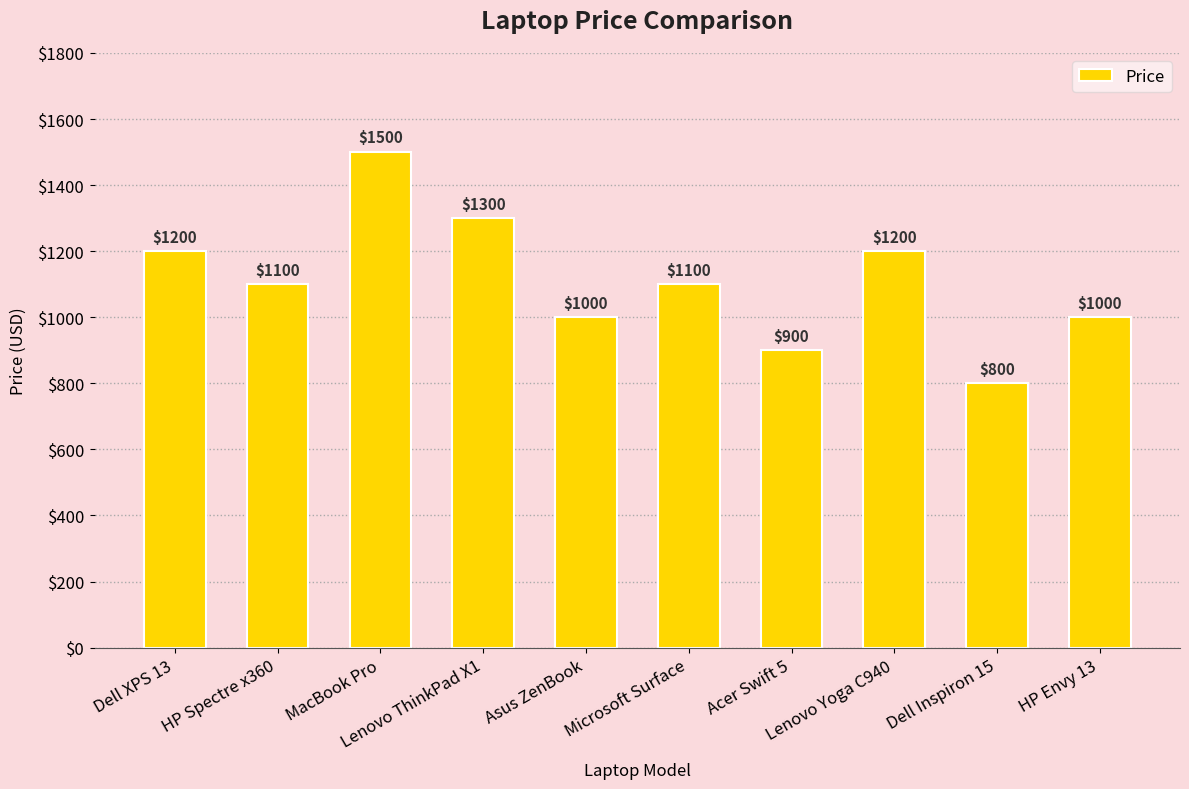

What is the difference between the second highest and second lowest values?

400